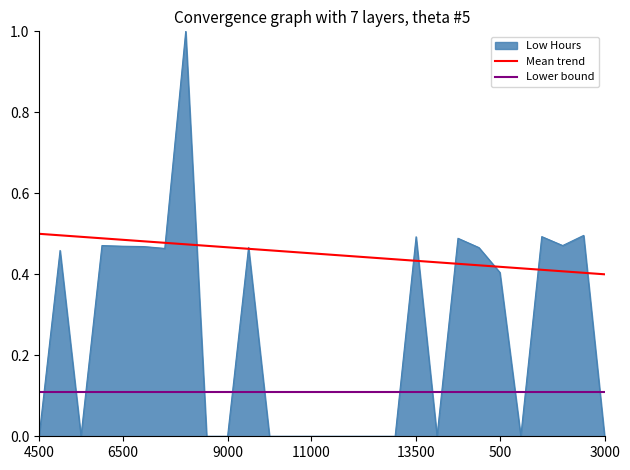

What is the highest value of the Low Hours series?

1.0